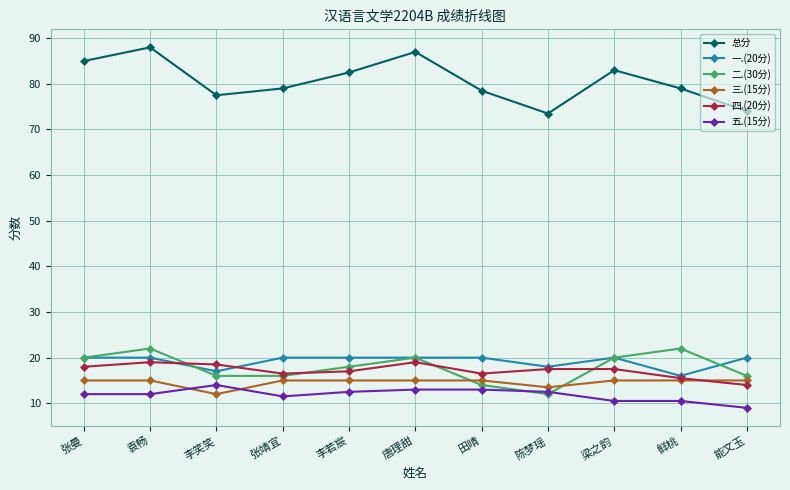

Which label corresponds to the largest value in the chart?

袁畅